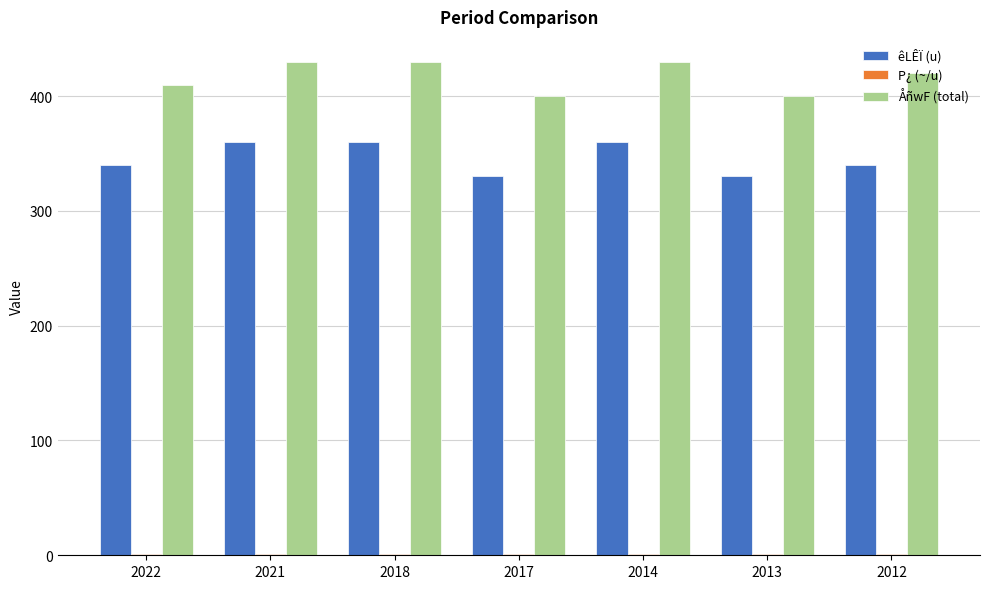

Which series has the largest total across all categories?

ÅñwF (total)